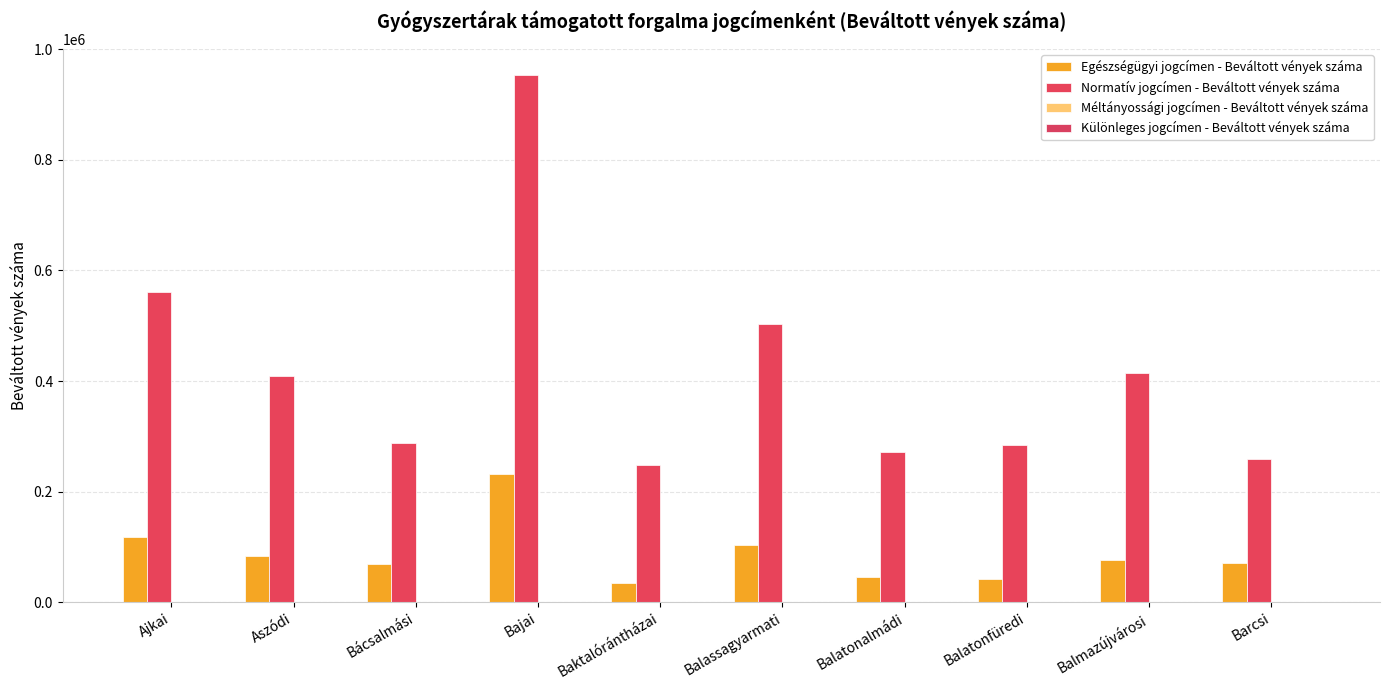

Between Bácsalmási and Bajai, which series saw the biggest shift?

Normatív jogcímen - Beváltott vények száma